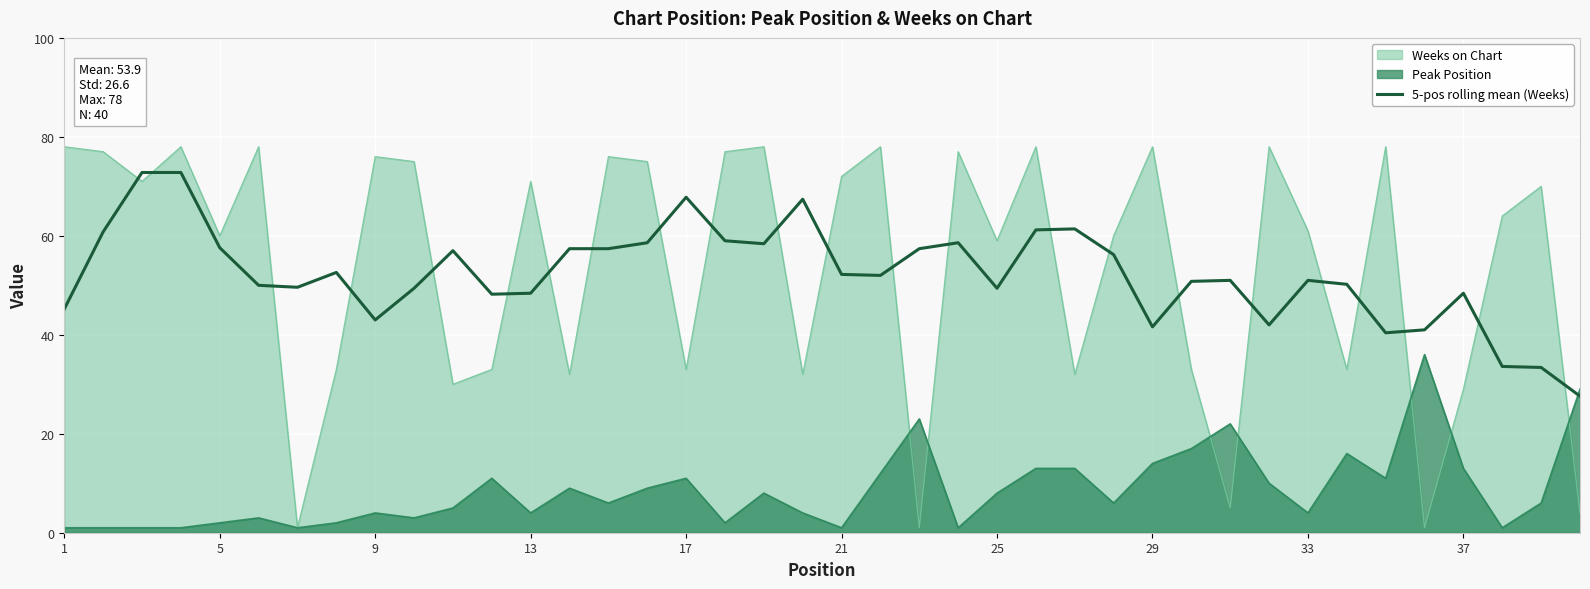

How many data points does each series have?

40